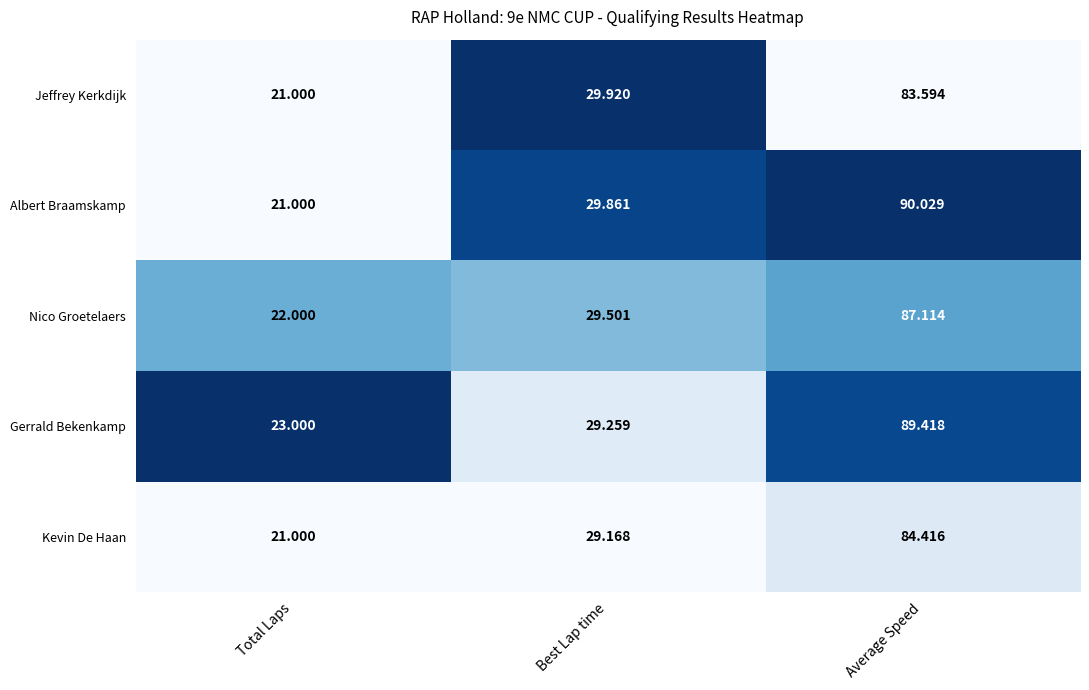

Which series has the largest range (max minus min)?

Albert Braamskamp